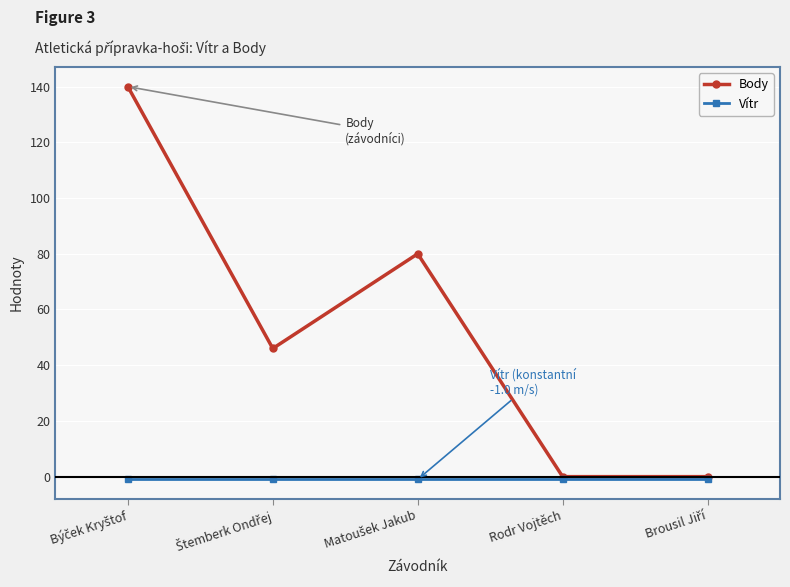

What is the greatest value displayed?

140